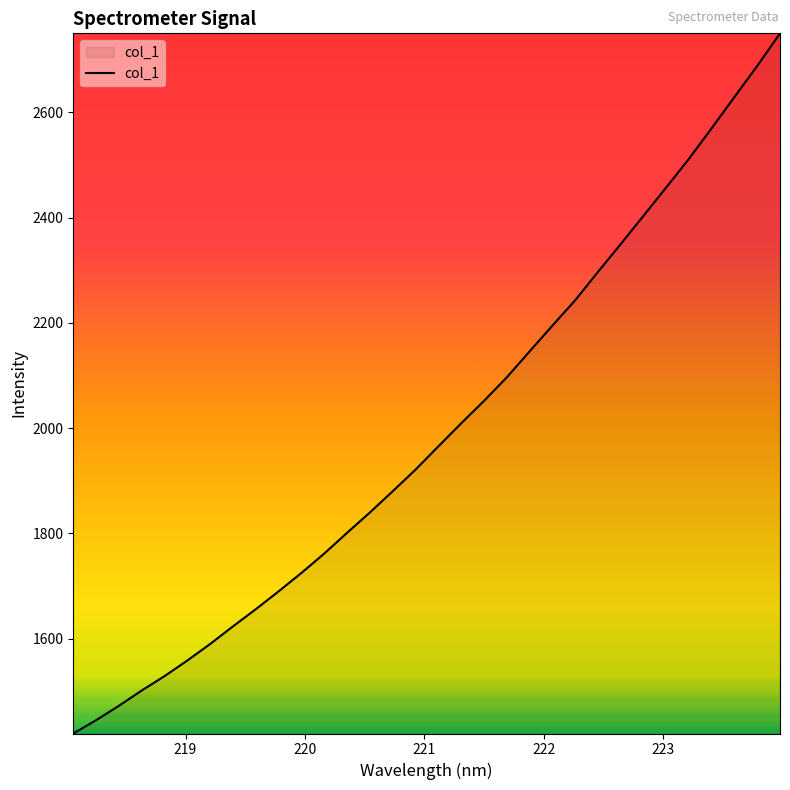

Does the chart display data point markers on the line(s)?

No